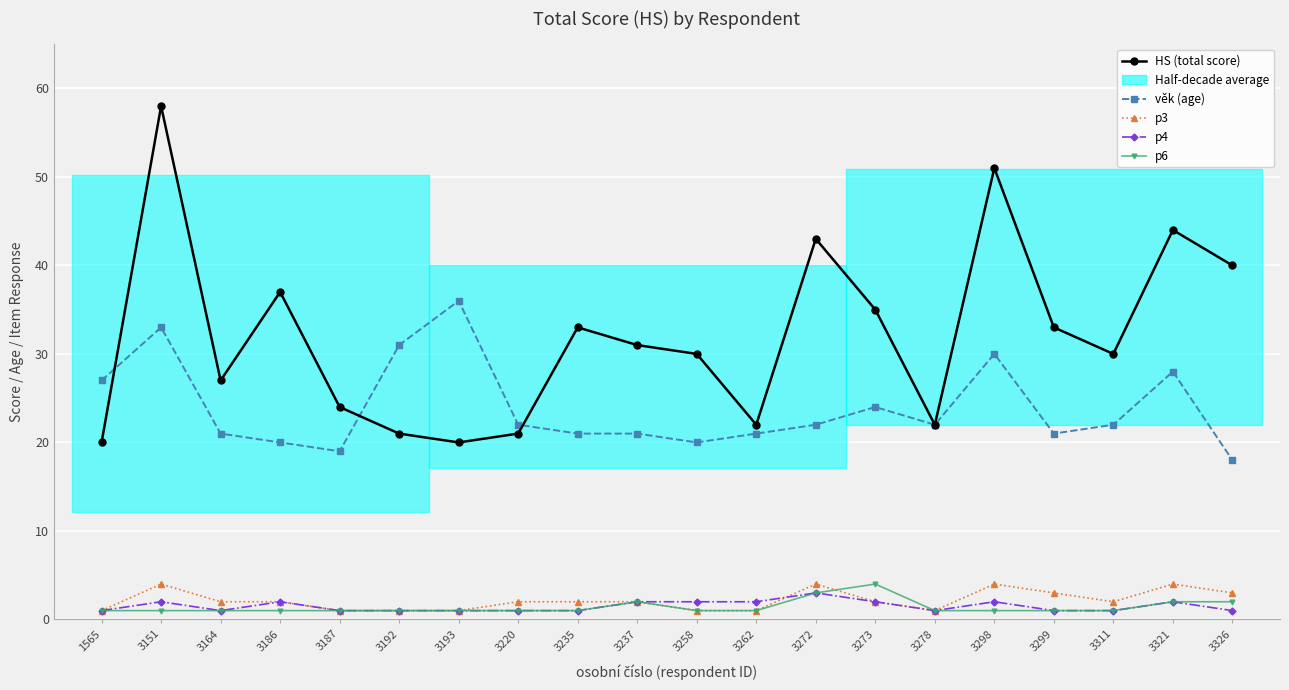

The value of p6 at 3298 is 0. True or false?

False